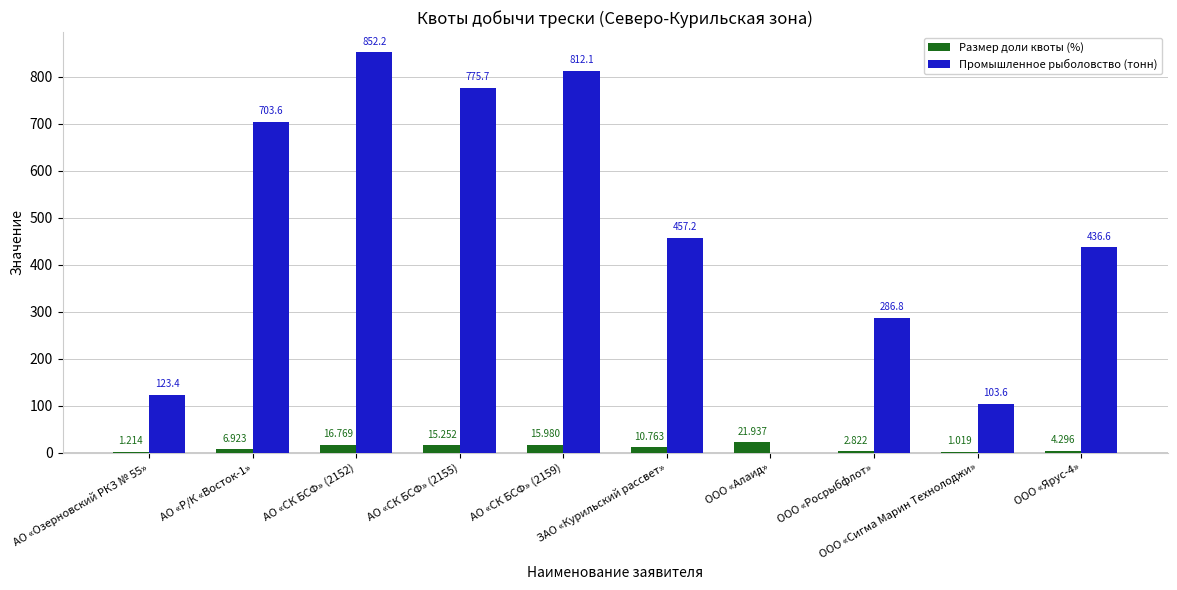

Which series changed the most between АО «СК БСФ» (2152) and ООО «Алаид»?

Промышленное рыболовство (тонн)